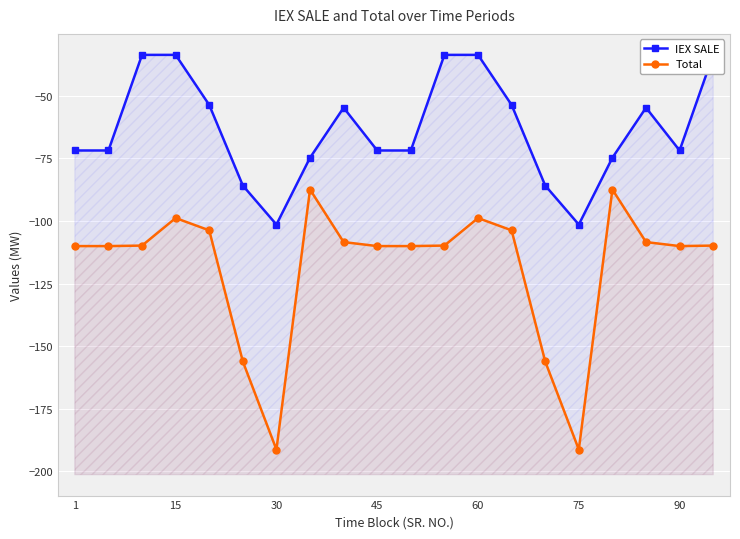

How many lines are shown in the chart?

2